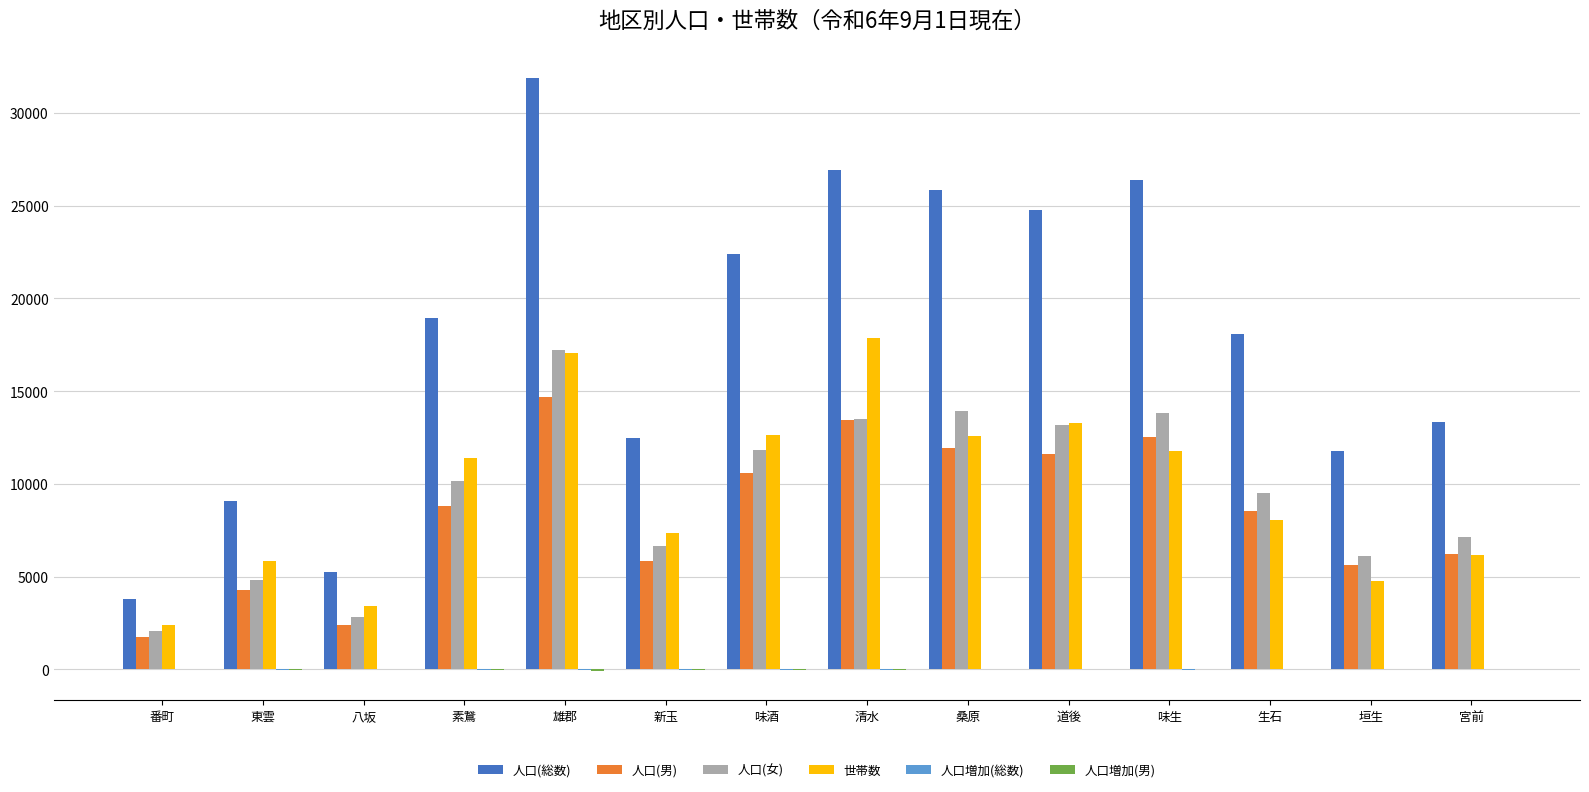

How many distinct data groups are displayed?

6